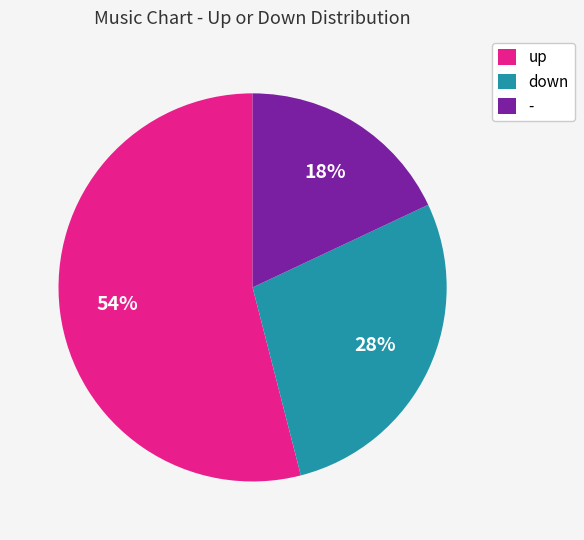

What is the smallest slice in the pie chart?

-